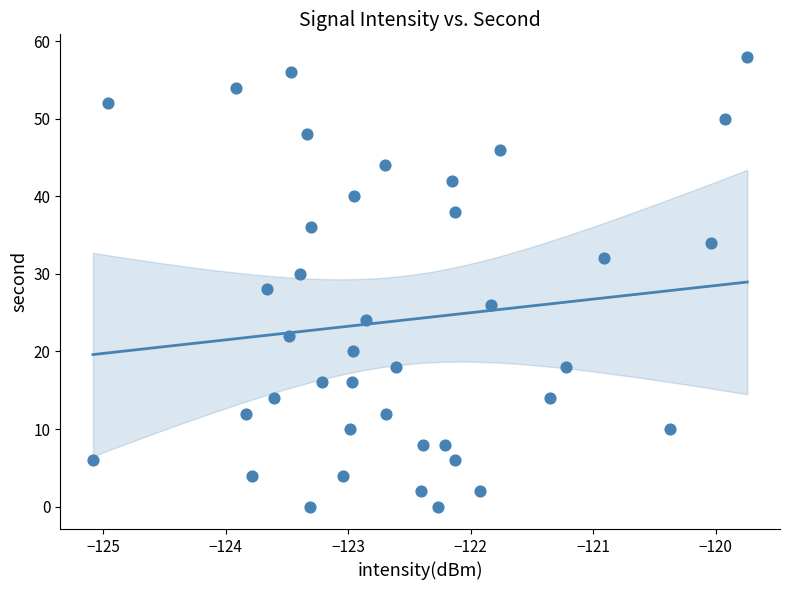

What is the range of Y values (max minus min)?

58